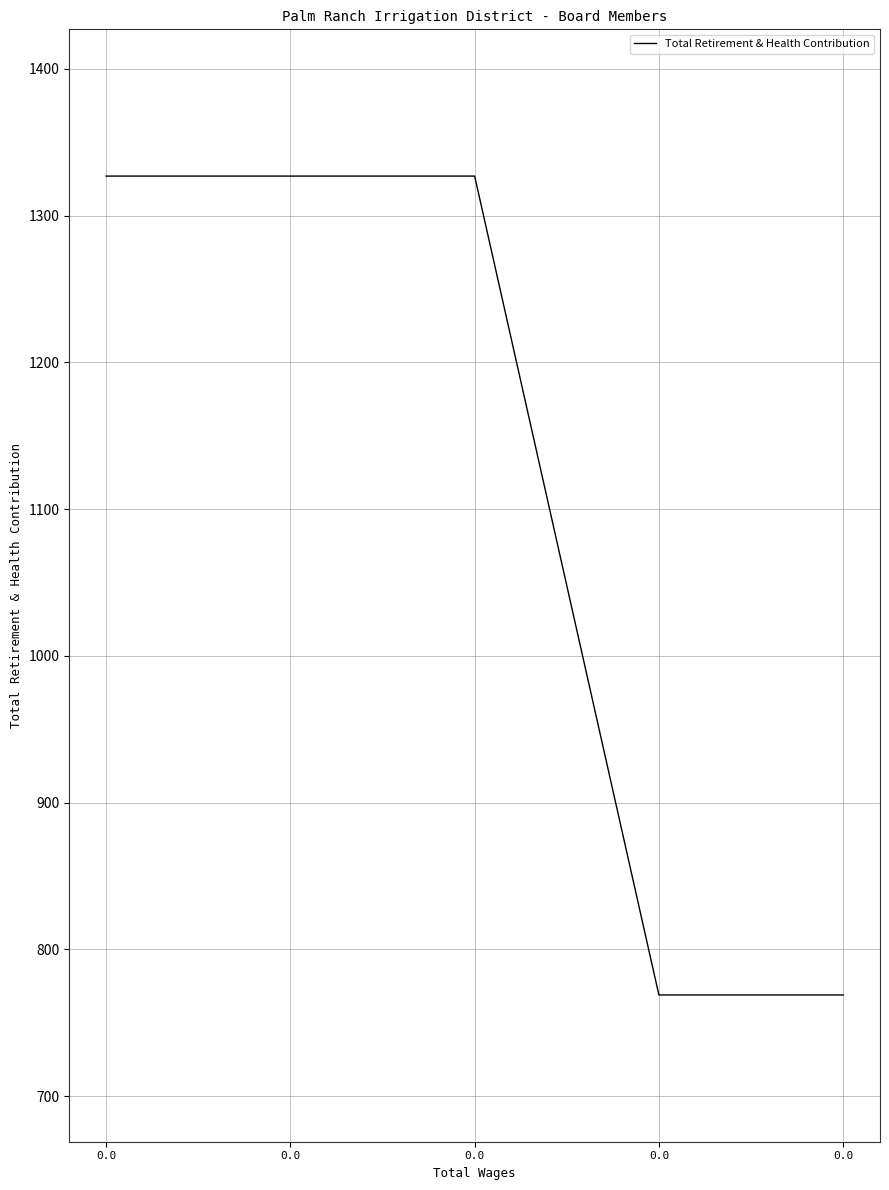

What is the value of the 1st point from the left?

1327